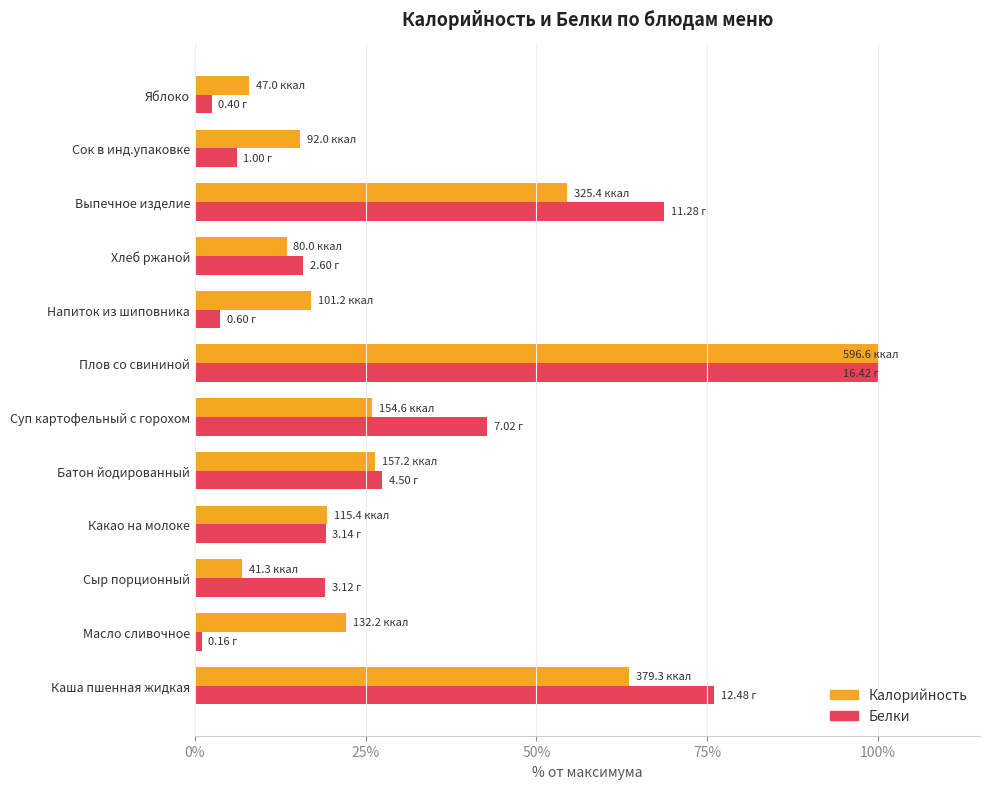

Which series has the largest range (max minus min)?

Белки